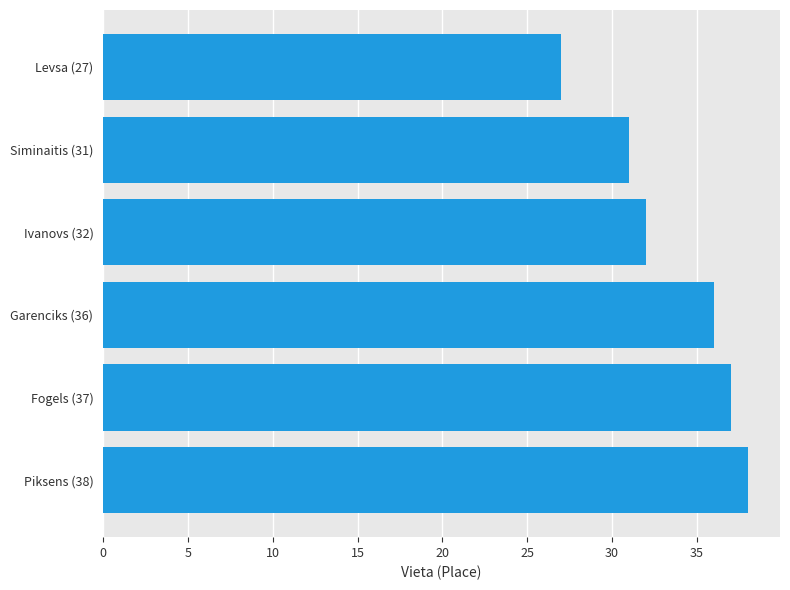

What is the greatest value displayed?

38